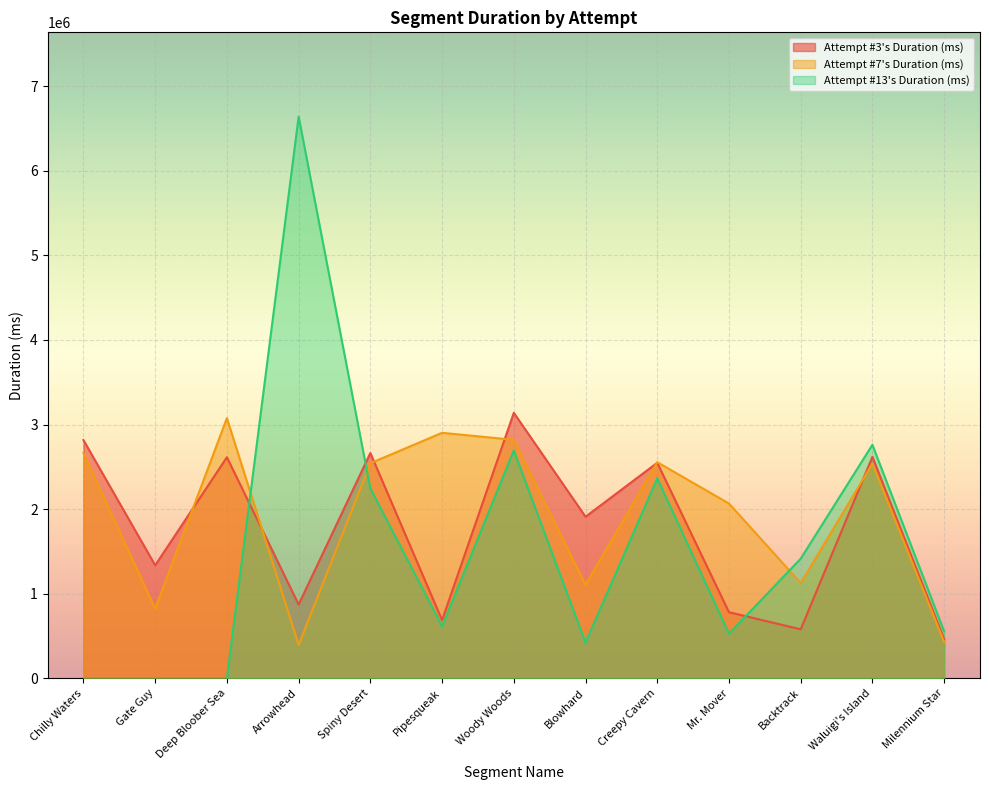

What is the value of the Attempt #3's Duration (ms) point at the 2nd from the left?

1336287